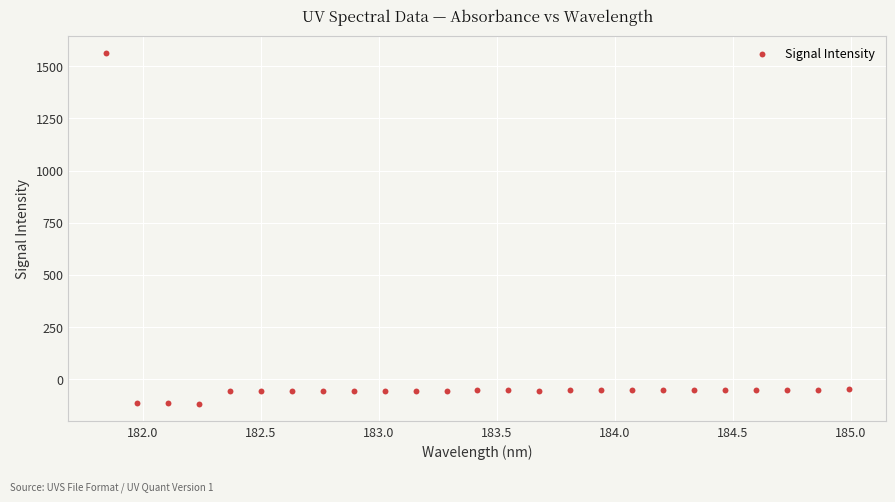

What is the range of X values (max minus min)?

3.1